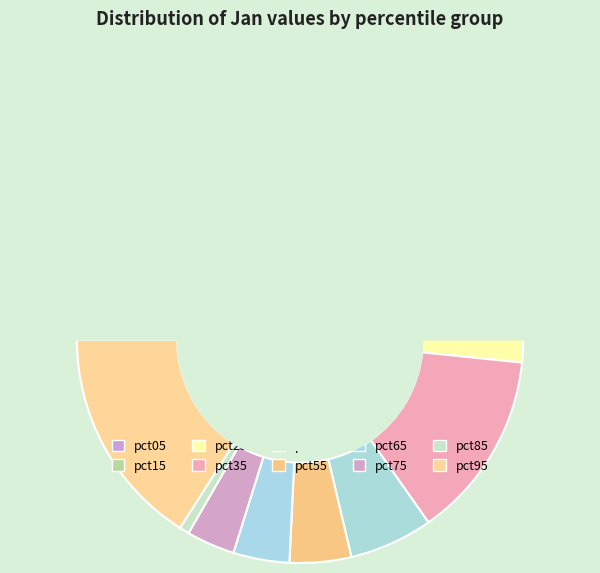

Is there any slice that represents more than half of the pie?

No